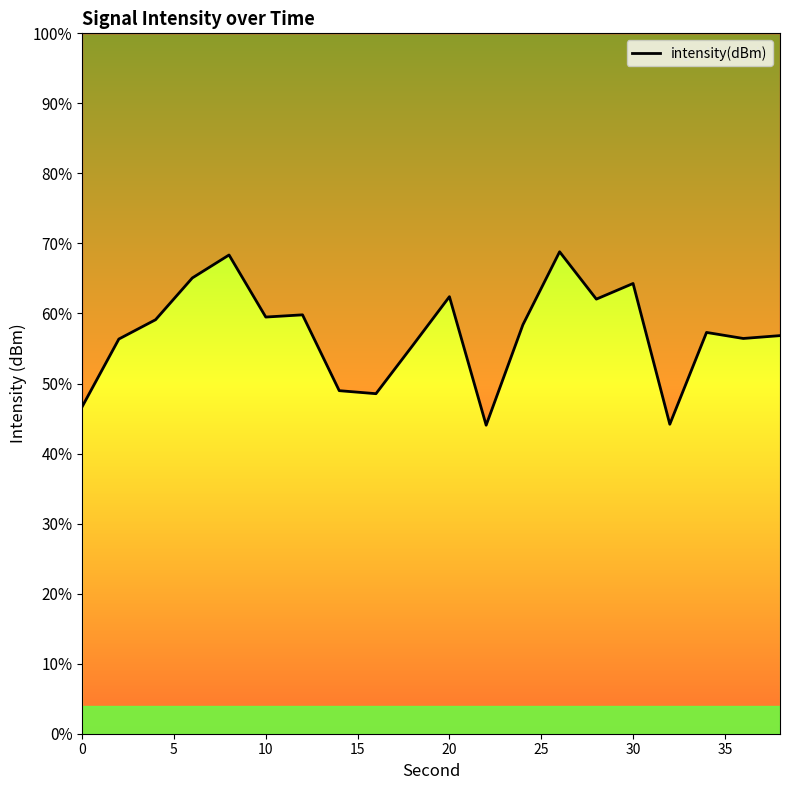

How many points are lower than both their immediate neighbors (excluding endpoints)?

6